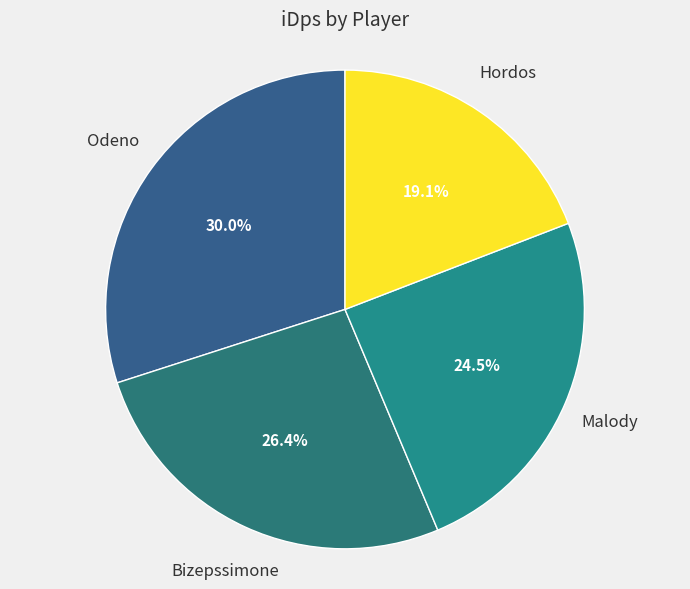

What percentage is NOT represented by Bizepssimone?

73.6%